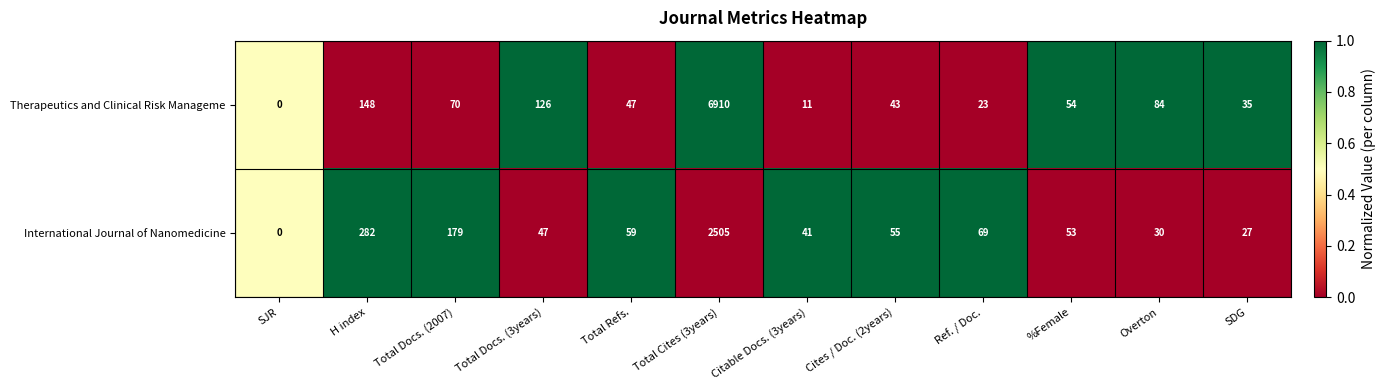

Reading left to right, what are all the values shown in this chart?

Therapeutics and Clinical Risk Manageme: 0	148	70	126	47	6910	11	43	23	54	84	35
International Journal of Nanomedicine: 0	282	179	47	59	2505	41	55	69	53	30	27